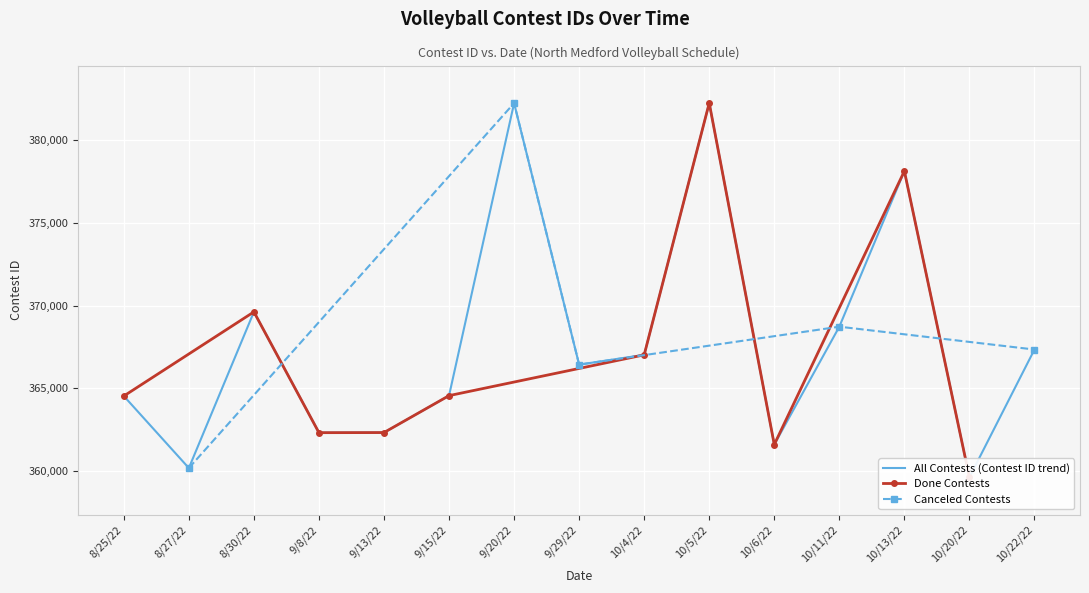

Is it true that the value at 8/30/22 is 165149?

False